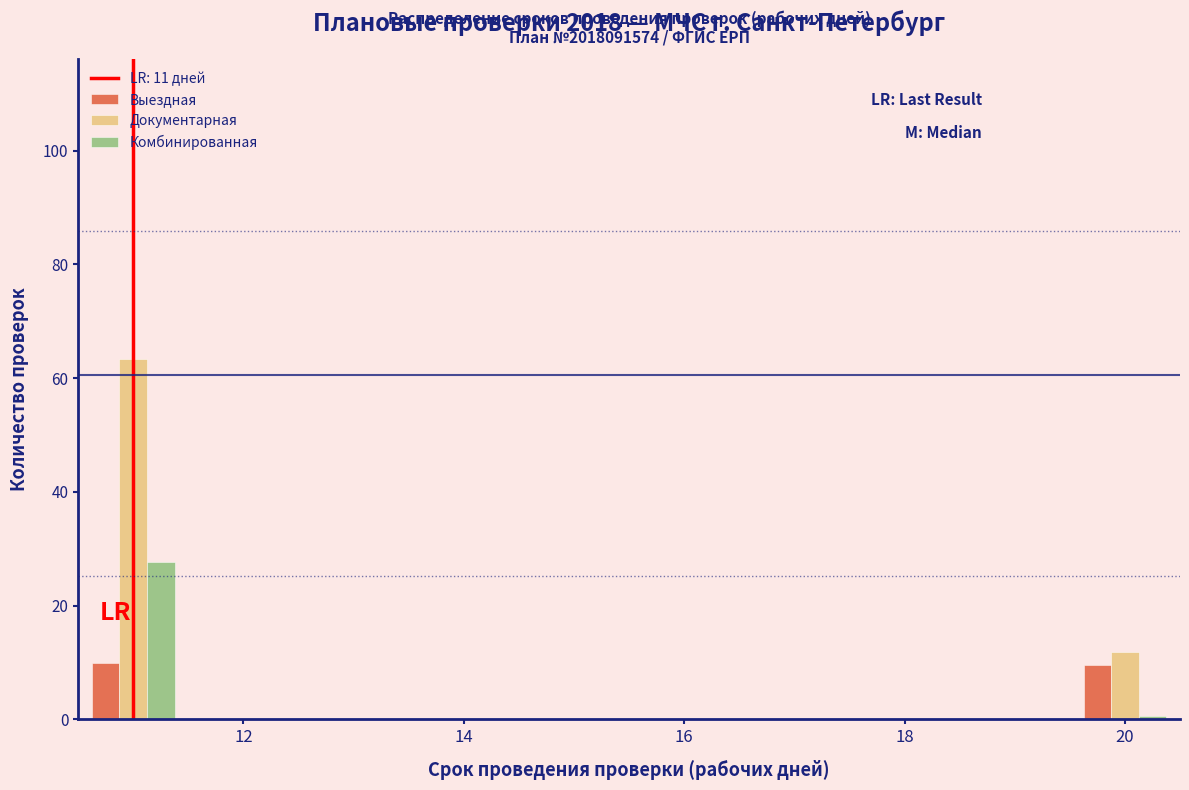

In the Комбинированная series, which range on the x-axis has the tallest bar?

10.5 to 11.5